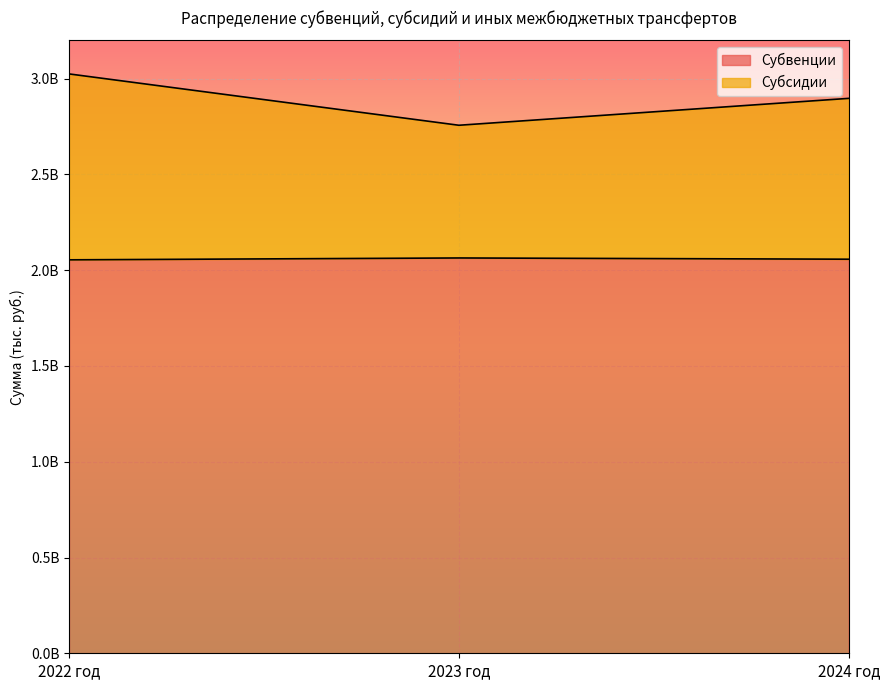

Count the Субсидии values in the range 2756892990 to 3024999840.

3